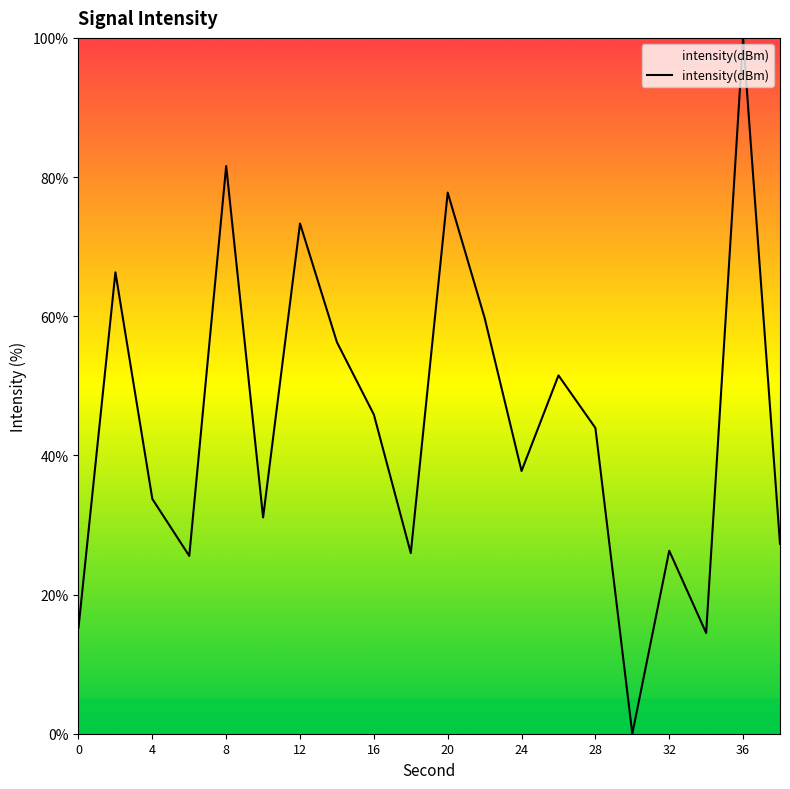

What is the maximum value shown in the chart?

100.0